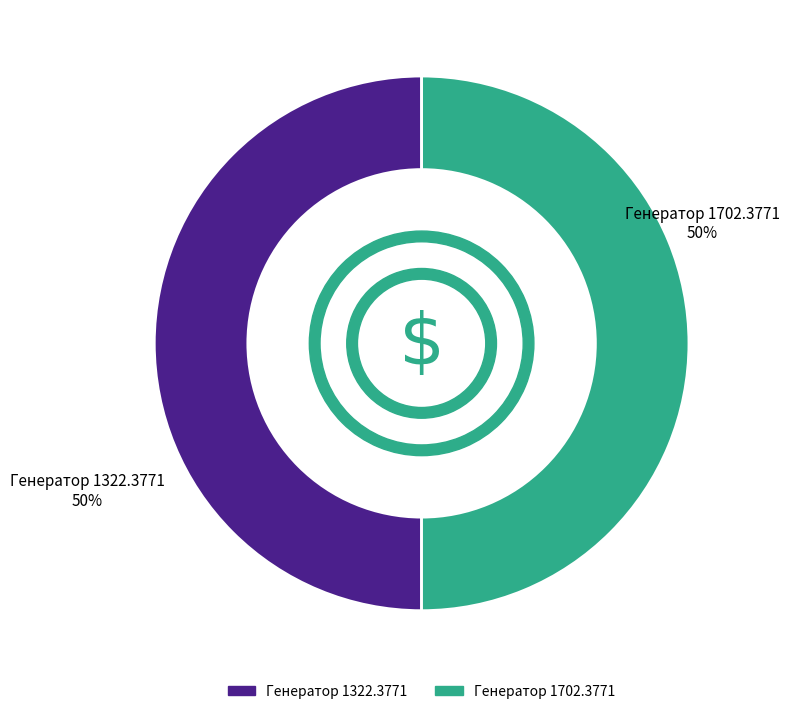

Count the number of slices in the pie.

2